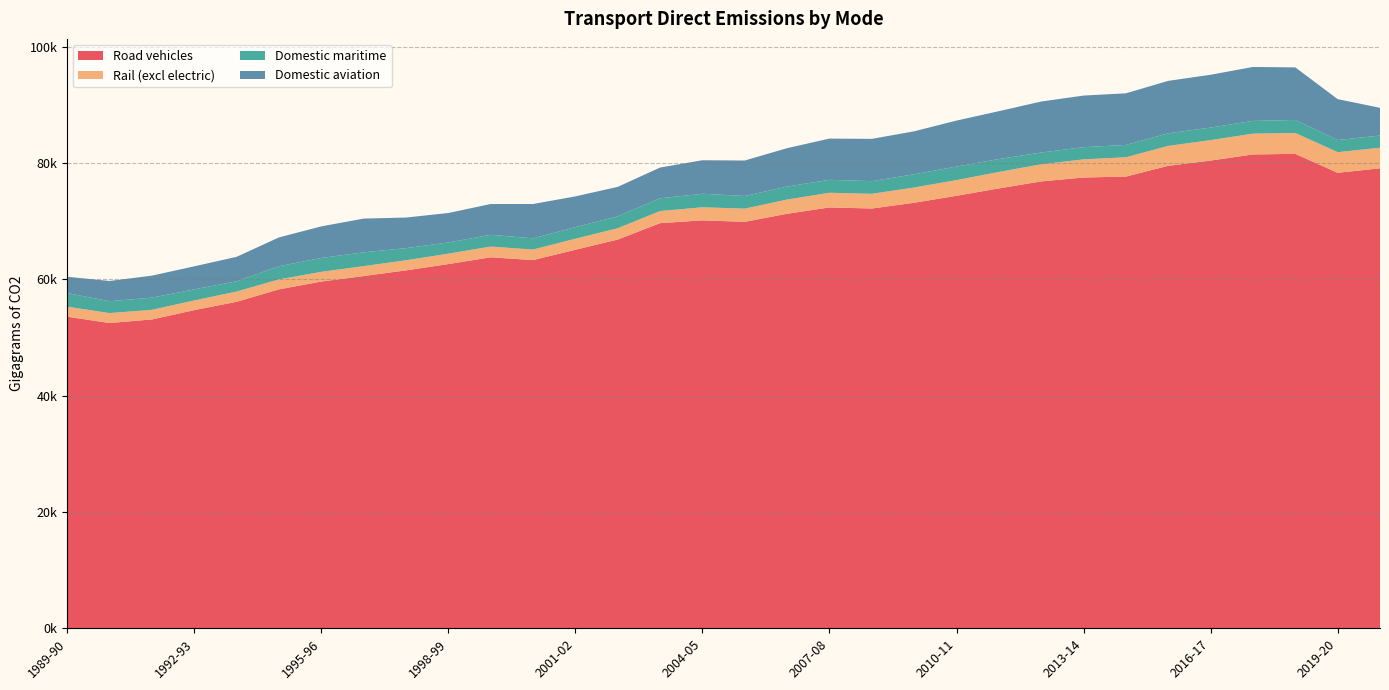

Reading left to right, list all the values displayed in this chart.

Road vehicles: 53596.2	52502.9	53112.2	54719.9	56152.2	58289.7	59632.4	60583.6	61553.7	62638.4	63806.8	63325.4	65101.2	66856.7	69674.8	70153.8	69906.9	71292.7	72381.5	72195.1	73185.6	74386.7	75652.9	76857.5	77525.6	77686.5	79540.7	80440.5	81495.0	81594.4	78339.9	79106.2
Rail (excl electric): 1714.4	1706.1	1658.5	1661.1	1759.8	1715.5	1669.0	1700.3	1739.8	1789.4	1842.9	1813.4	1896.5	1948.0	2080.6	2255.1	2268.3	2444.8	2524.1	2526.6	2623.4	2696.2	2830.4	2942.4	3120.8	3319.1	3422.3	3516.8	3576.4	3592.7	3545.0	3542.2
Domestic maritime: 2344.9	2042.1	2095.4	1904.9	1772.1	2269.2	2387.1	2377.8	2088.0	1927.8	2020.8	1927.7	1990.3	2061.1	2201.9	2323.2	2176.2	2237.7	2224.7	2180.9	2279.7	2327.5	2217.7	2023.9	2097.5	2127.5	2166.1	2155.7	2191.7	2237.5	2082.6	2096.7
Domestic aviation: 2802.7	3481.1	3778.7	3965.2	4196.6	4947.5	5431.2	5799.9	5259.5	5064.3	5295.9	5902.3	5291.7	5048.6	5281.5	5764.5	6096.9	6596.7	7092.4	7269.4	7384.9	7907.1	8232.4	8770.6	8874.7	8872.9	9020.3	9083.9	9277.1	9042.2	7040.7	4769.0